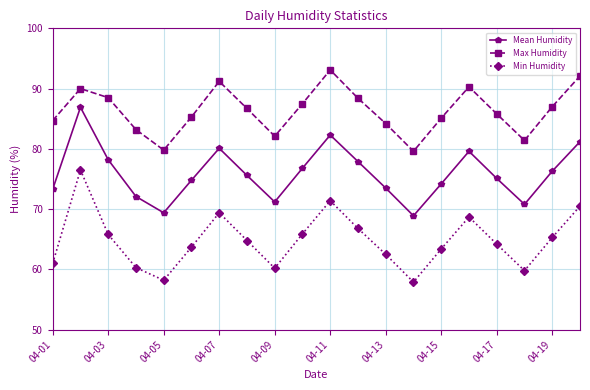

What is the value of the Min Humidity point at the 2nd from the left?

76.5